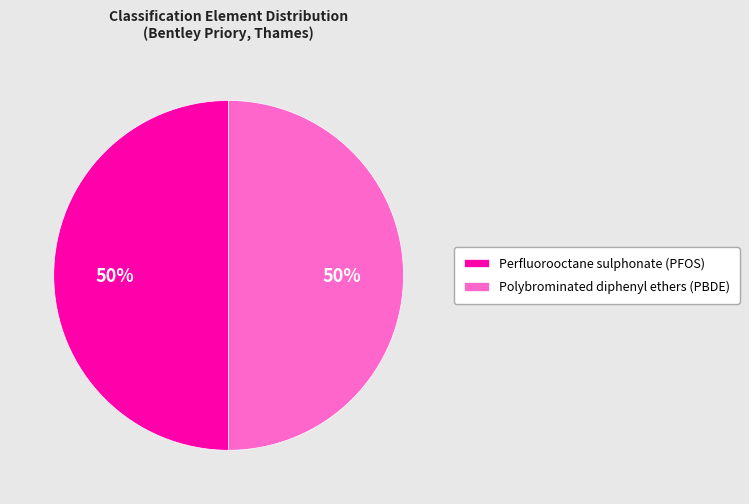

To the nearest percent, what percentage of the pie is Polybrominated diphenyl ethers (PBDE)?

50%